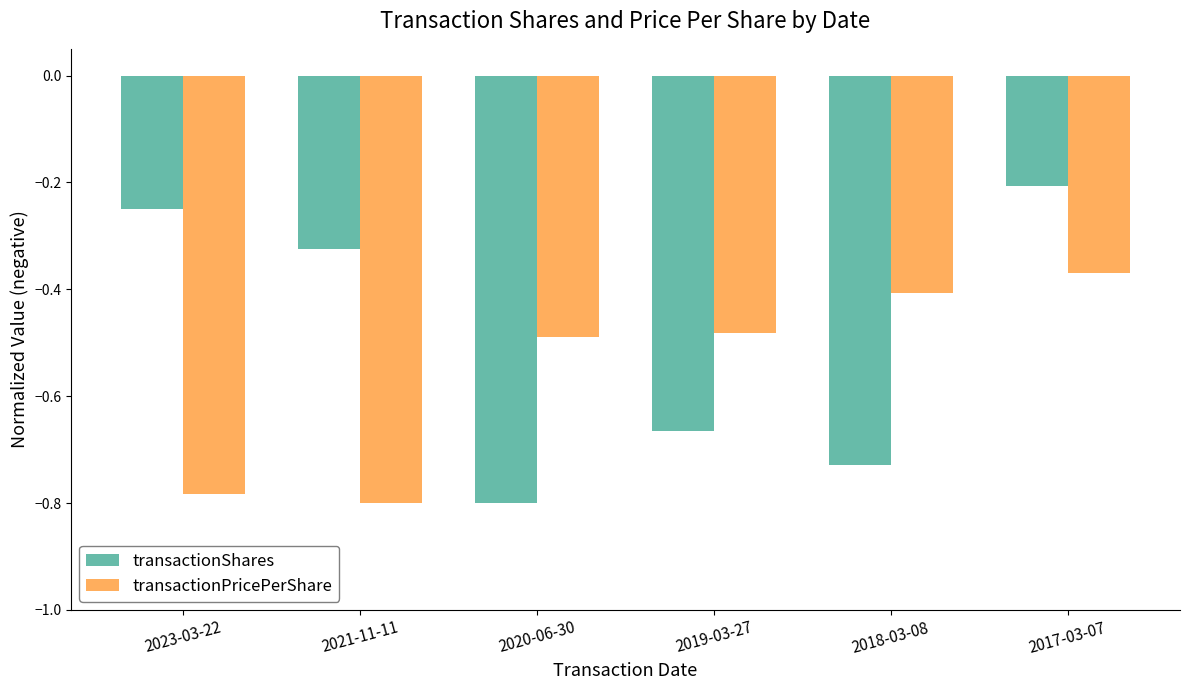

What is the highest value of the transactionShares series?

-0.2